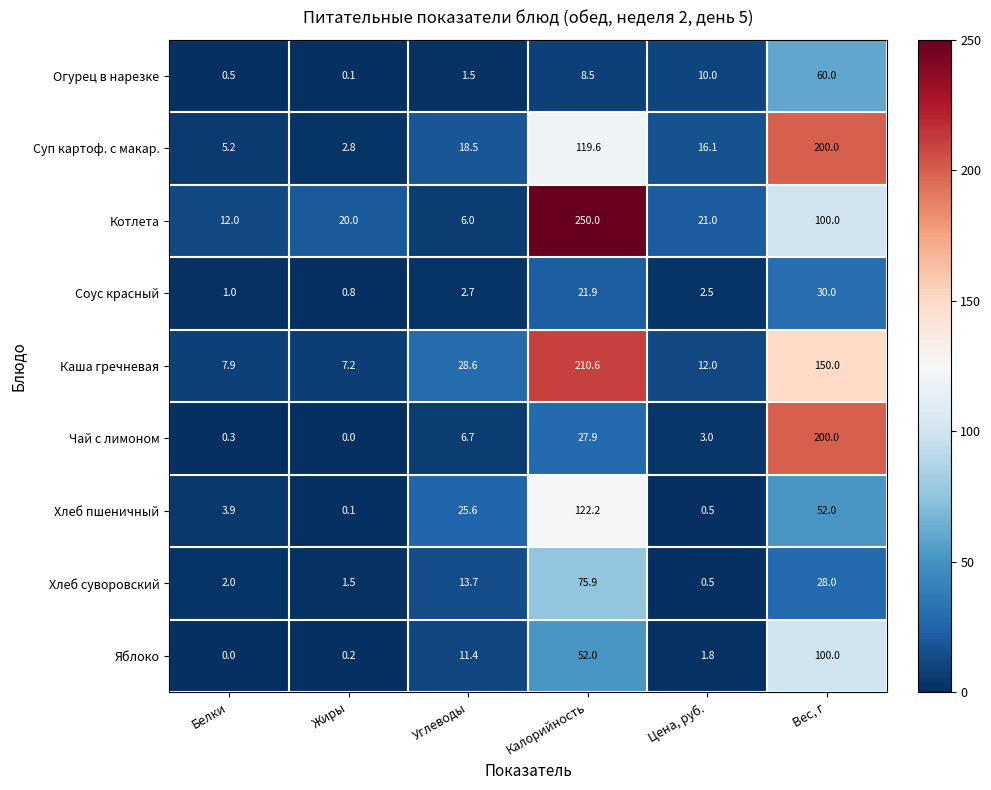

What is the approximate value of Соус красный at Калорийность?

21.9